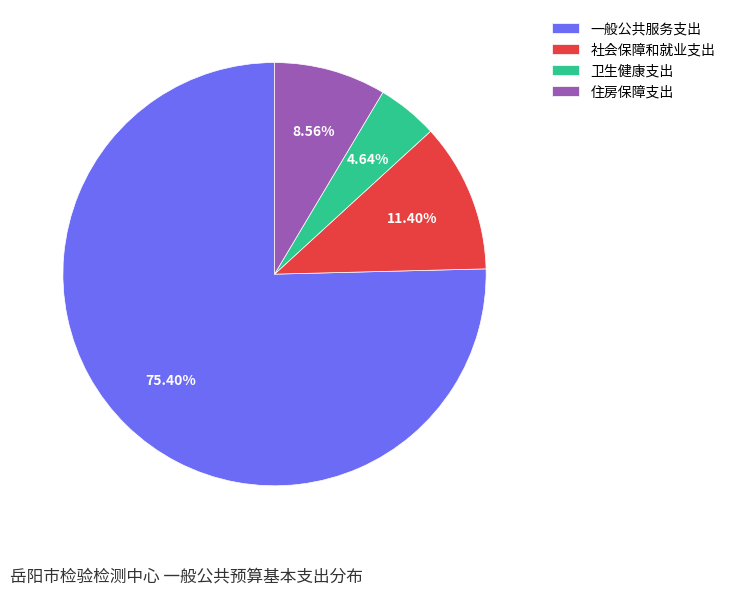

Count the number of slices in the pie.

4